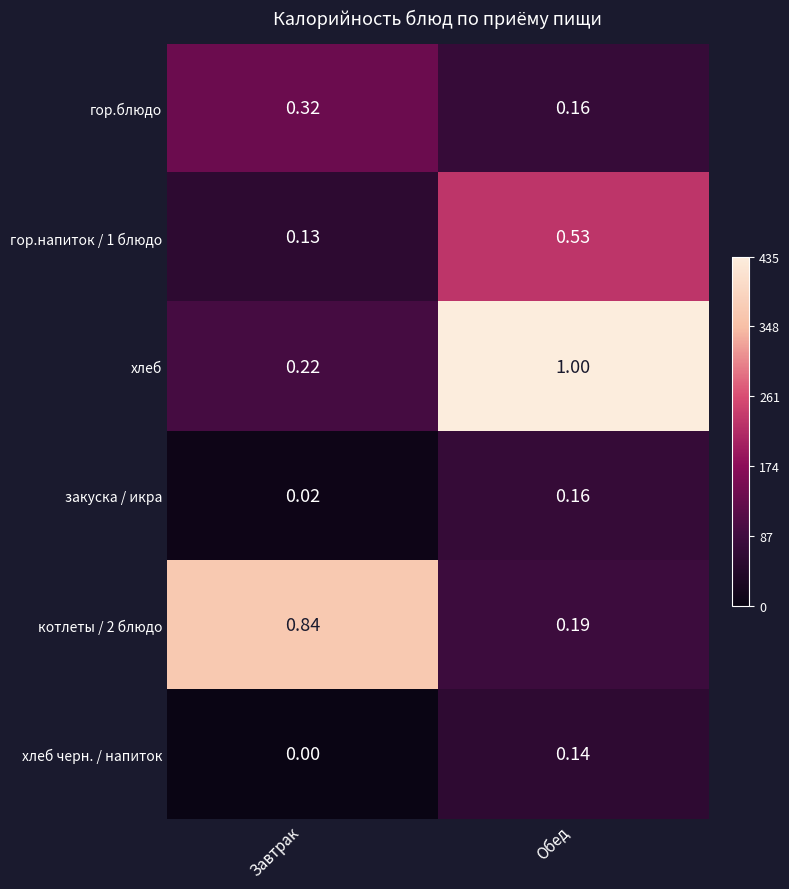

Between Завтрак and Обед, which series saw the biggest shift?

хлеб